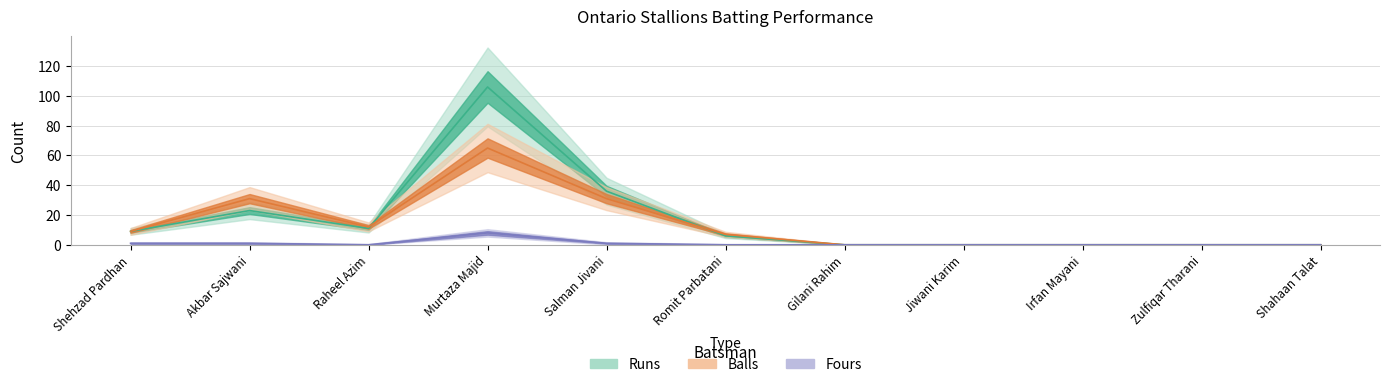

How many positive values does the Balls series have?

6